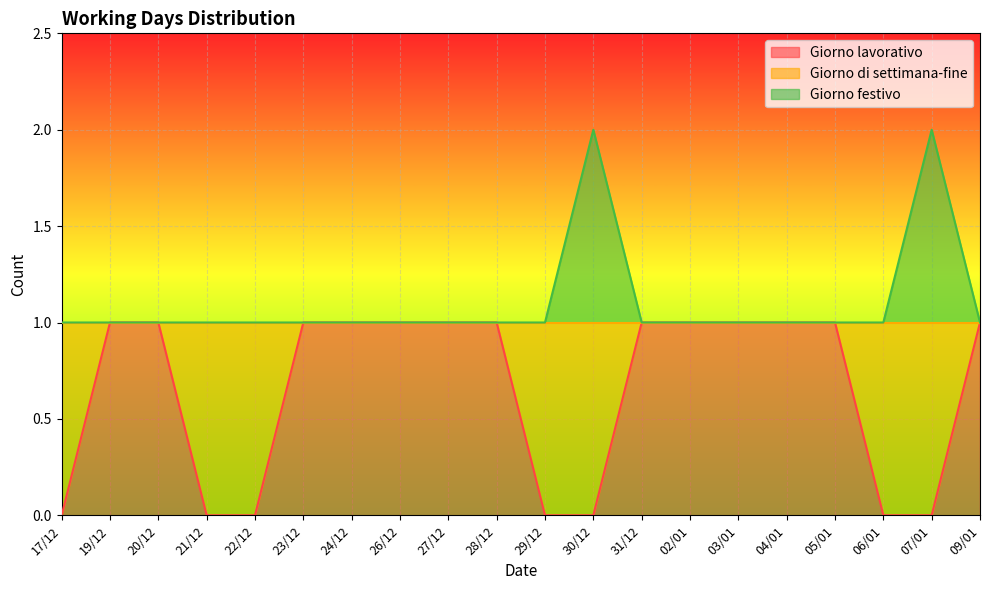

What is the label of the 19th point from the right?

19/12